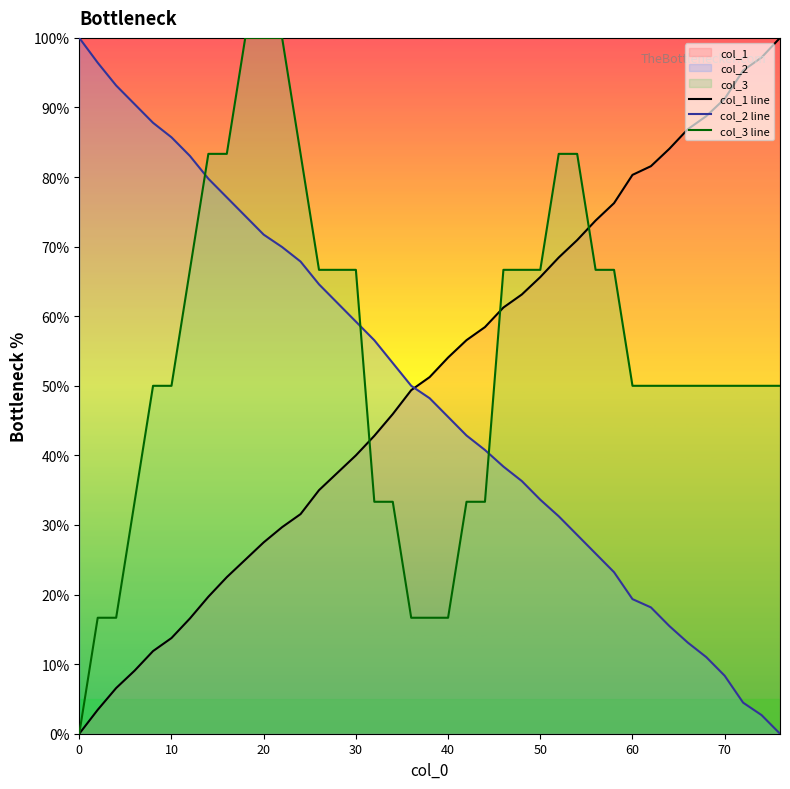

Does the chart display data point markers on the line(s)?

No